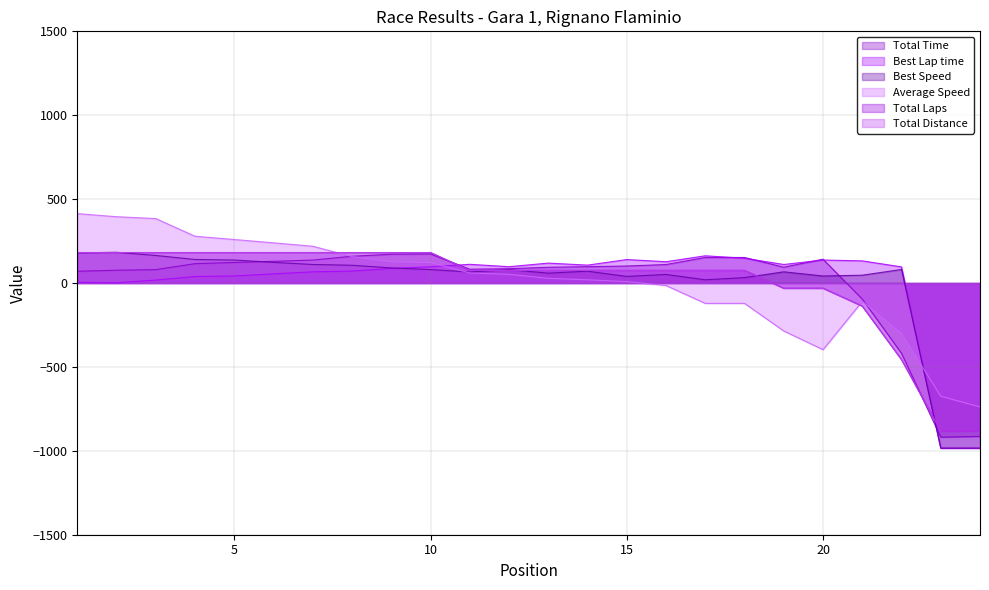

What is the minimum value for Best Speed?

-983.9